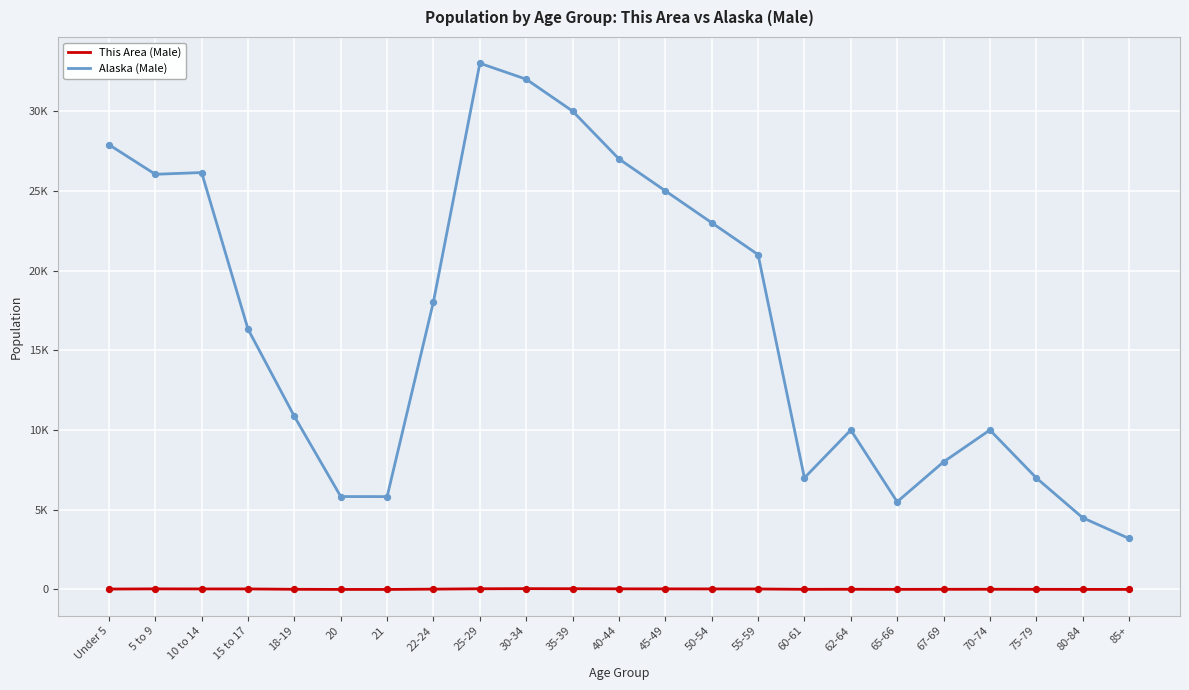

What is the total value across all series at 10 to 14?

26182